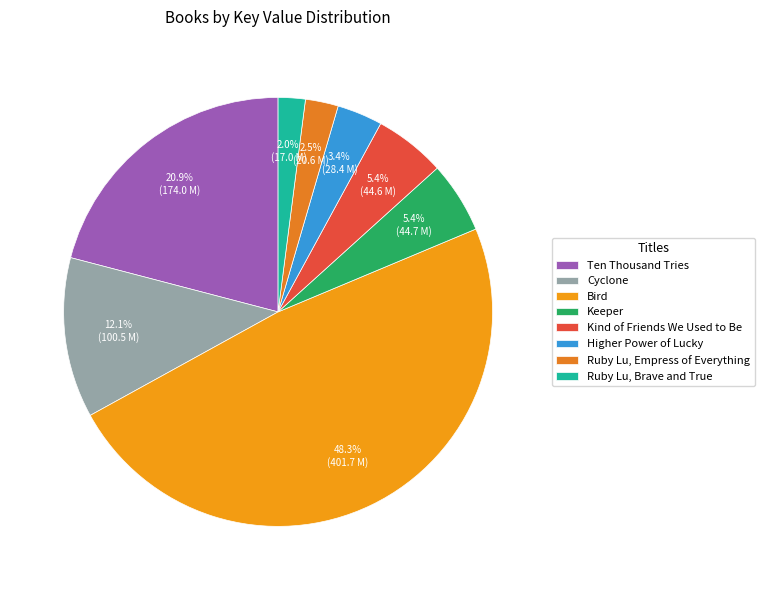

To the nearest percent, what is the difference between the largest and smallest slice percentages?

46%